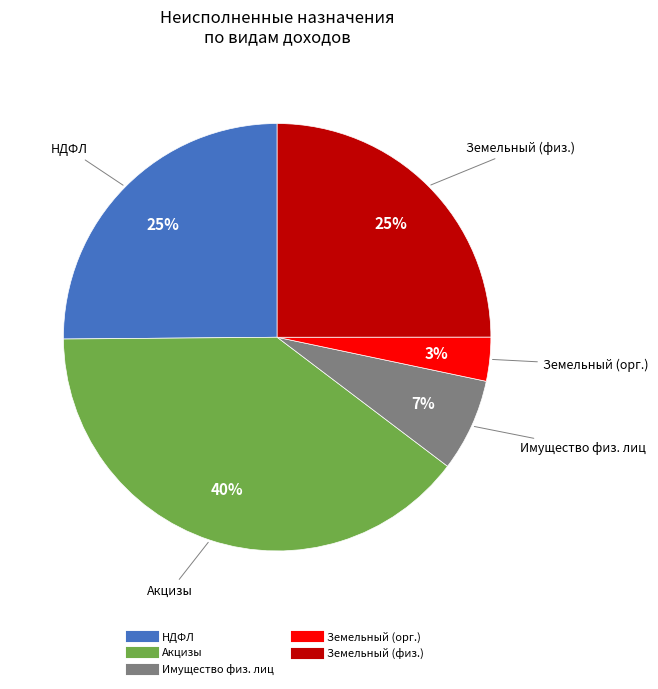

Is there a majority slice in this chart?

No